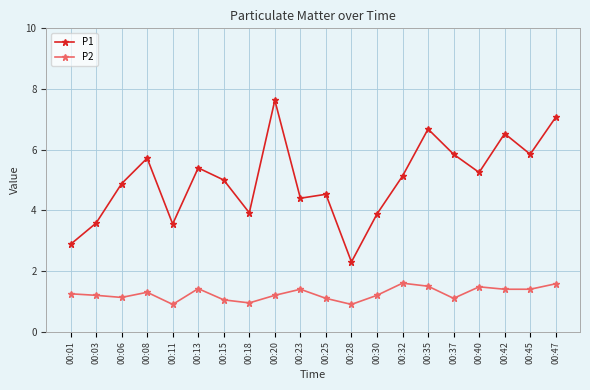

Does the chart have visible grid lines?

Yes